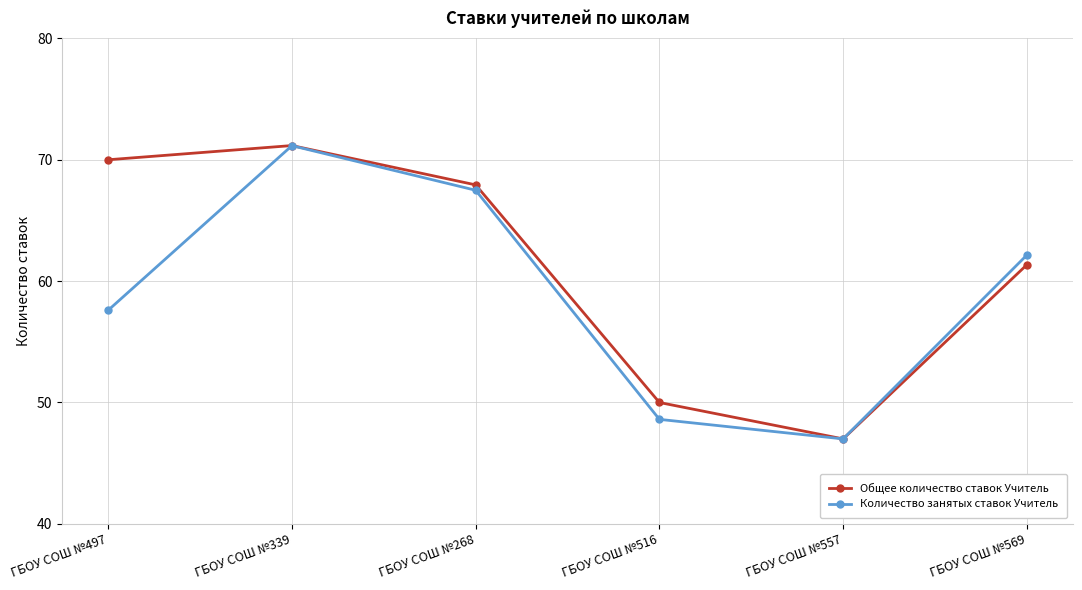

What is the maximum value shown in the chart?

71.2